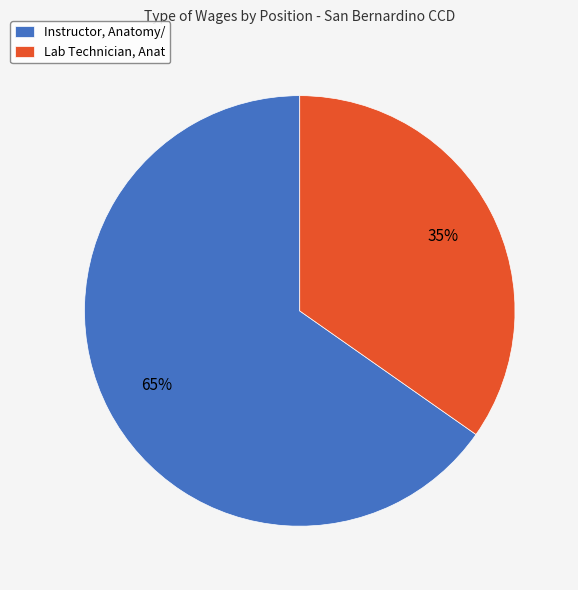

What is the majority slice?

Instructor, Anatomy/